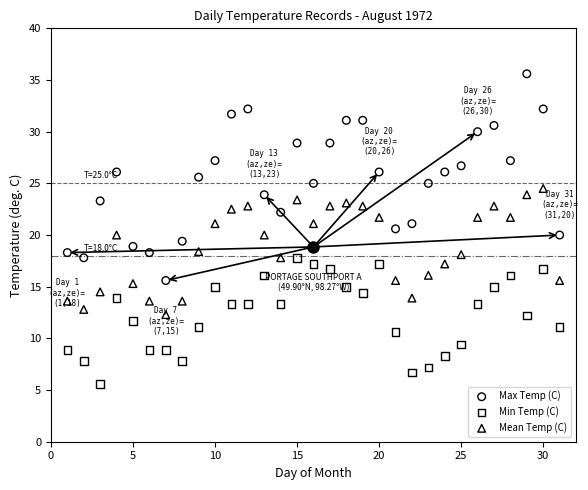

What are all the series names shown in the legend?

Max Temp (C), Min Temp (C), Mean Temp (C)